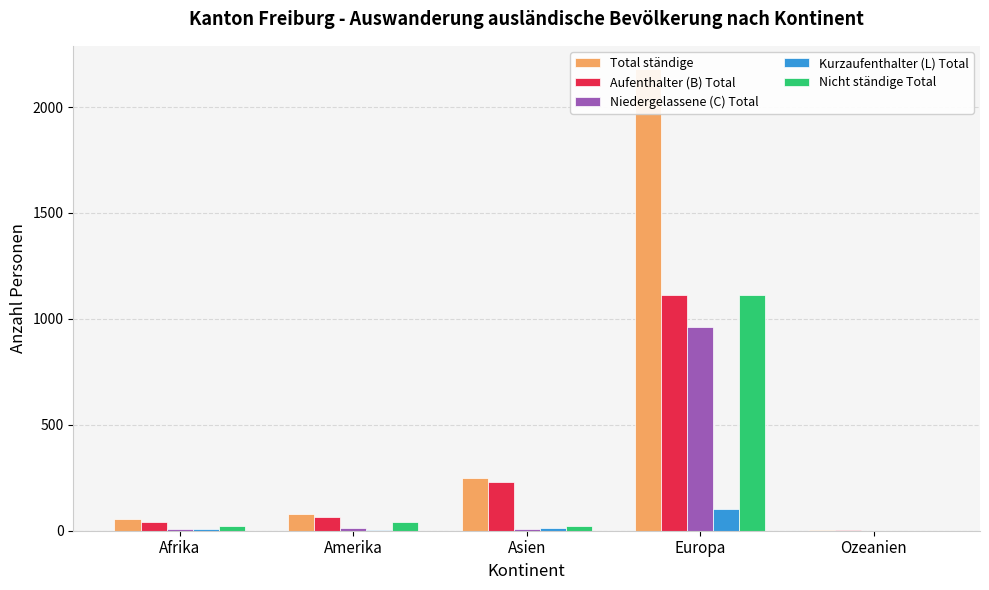

At which label does Nicht ständige Total reach its minimum?

Ozeanien